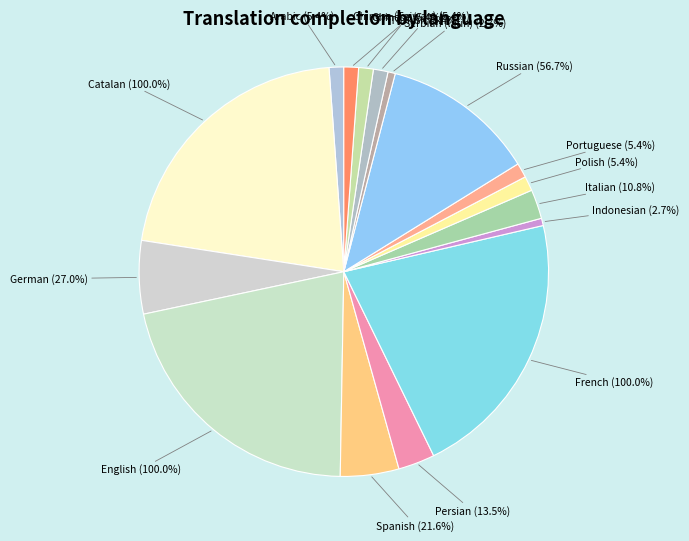

What percentage is the Chinese (Taiwan) slice, to the nearest percent?

1%